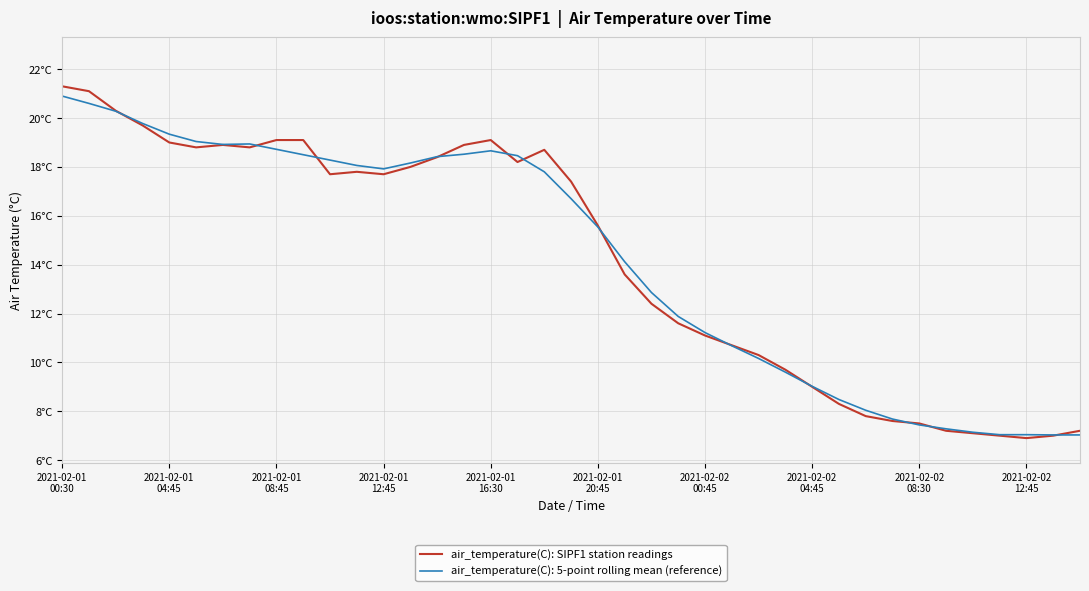

Is this an area chart (filled region under the line)?

No